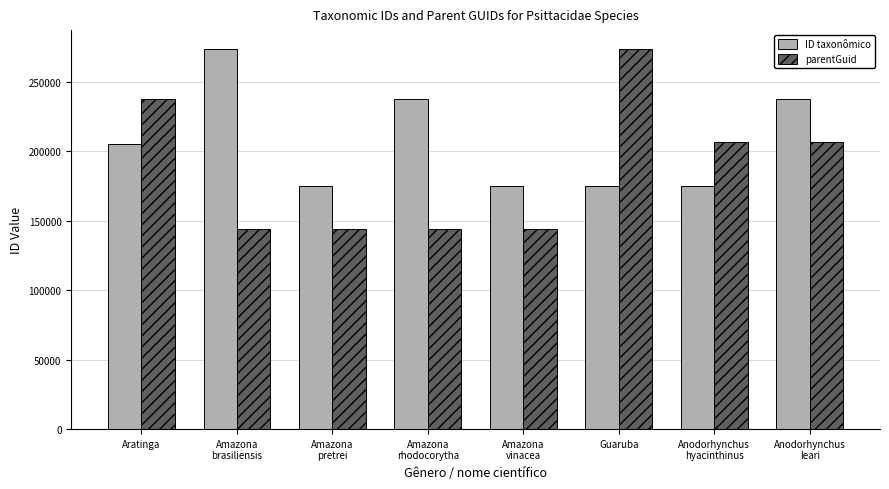

What is the label of the 5th bar from the right?

Amazona
rhodocorytha